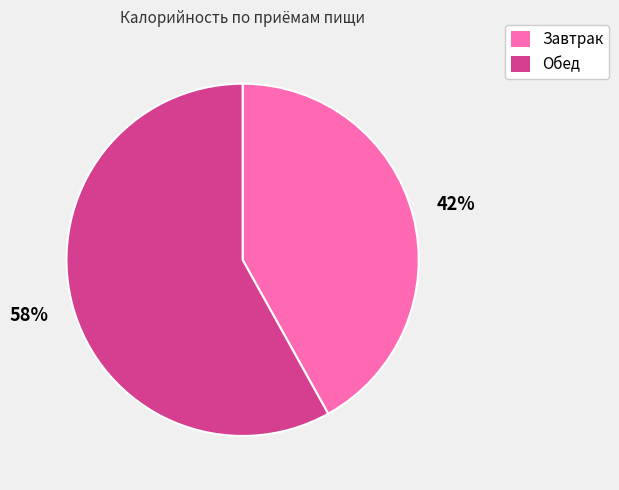

Is there a majority slice in this chart?

Yes